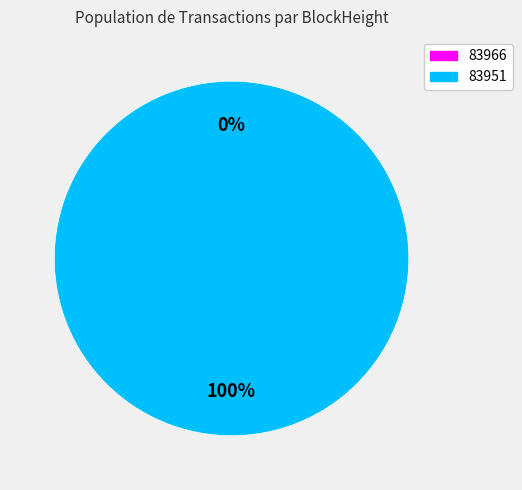

Is there any slice that represents more than half of the pie?

Yes